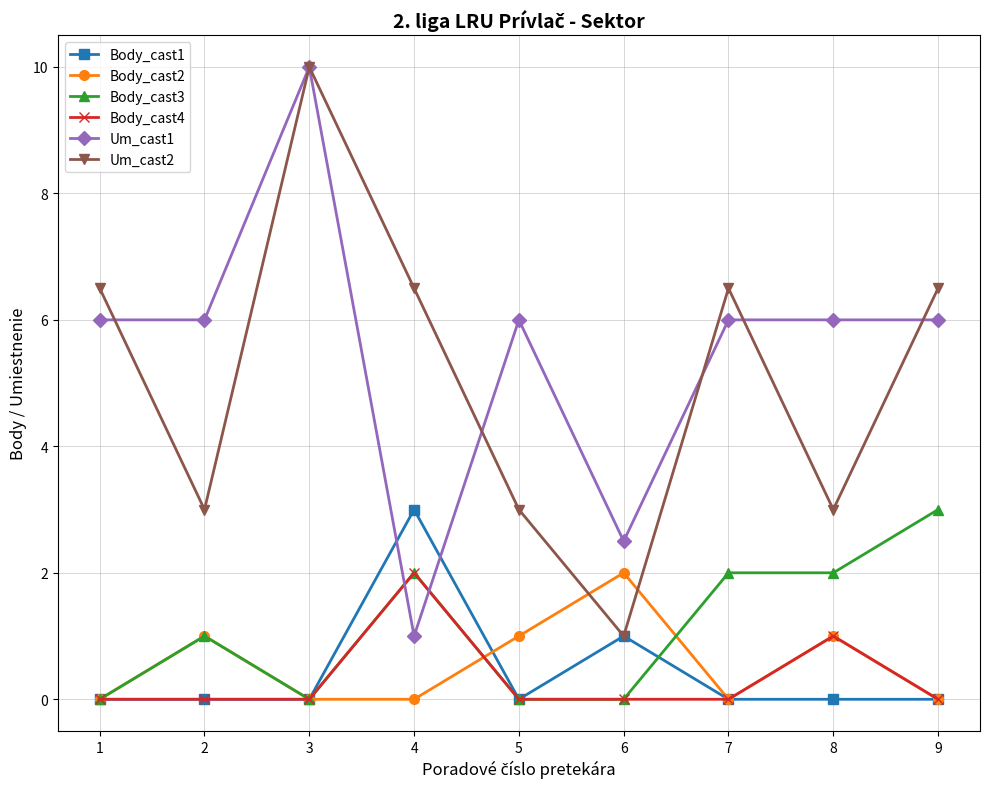

Does the chart display data point markers on the line(s)?

Yes